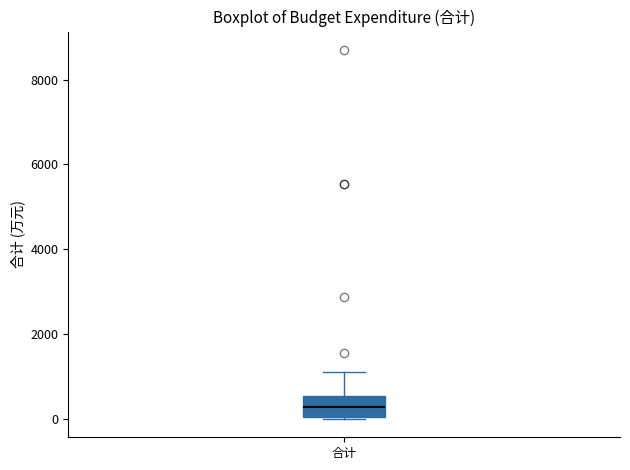

Transcribe this box plot: give where the median line is, the range the box spans, and where the two whiskers end, as read against the y-axis. The values are not printed on the chart, so give them approximately, as read against the axis.

median 200, box 0 to 600, whiskers 0 to 1200